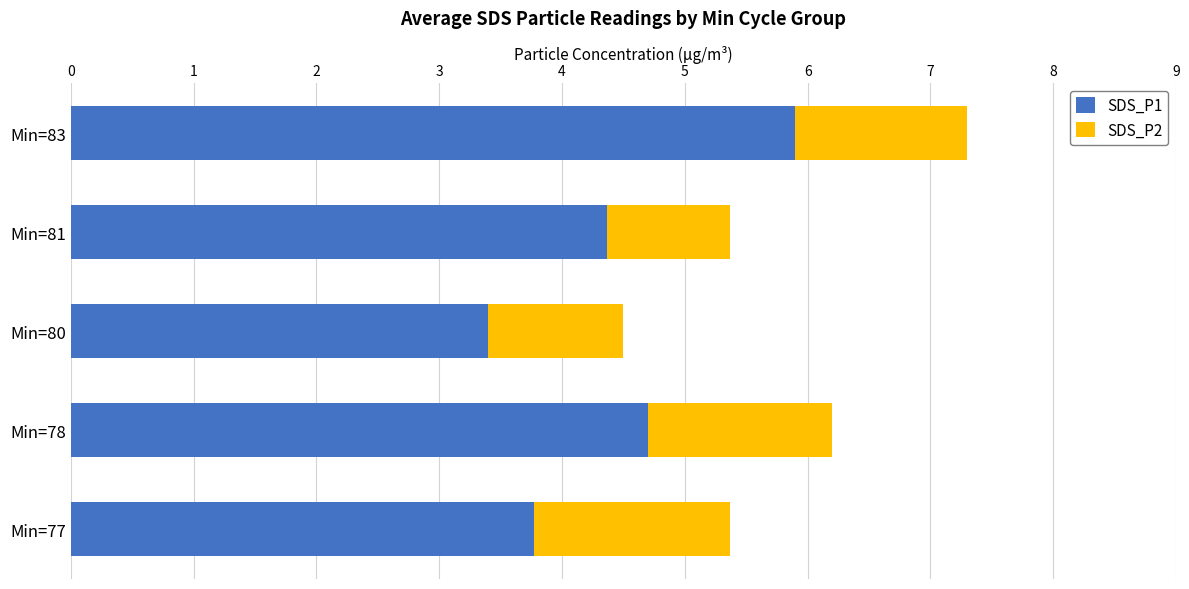

What is the total value across all series at Min=78?

6.2